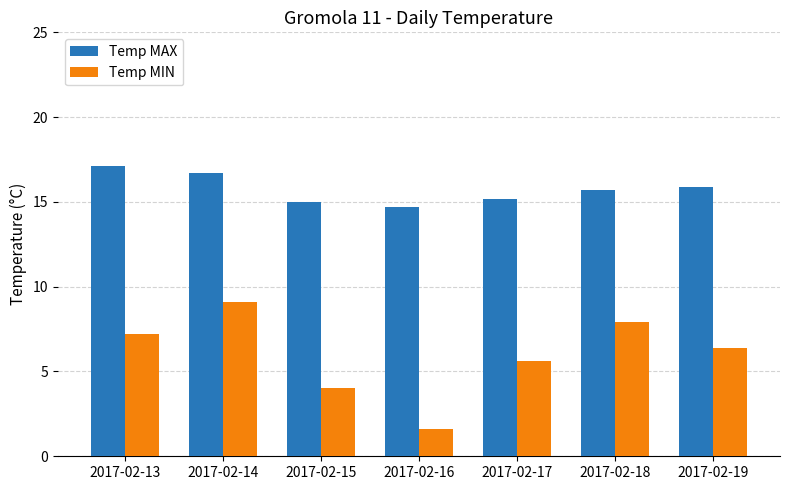

List the series in order of their overall mean, lowest first.

Temp MIN, Temp MAX